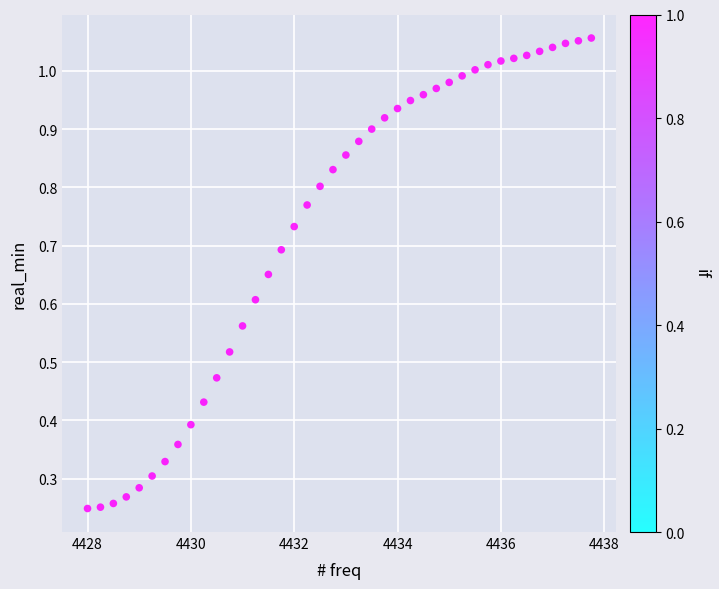

What is the range of X values (max minus min)?

9.8